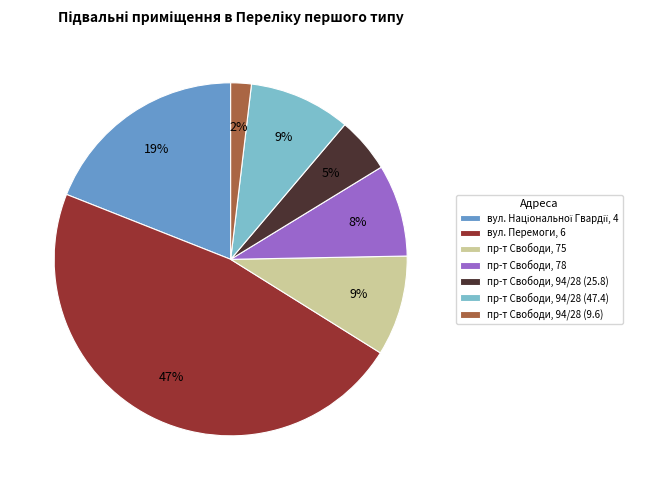

Is there any slice that represents more than half of the pie?

No